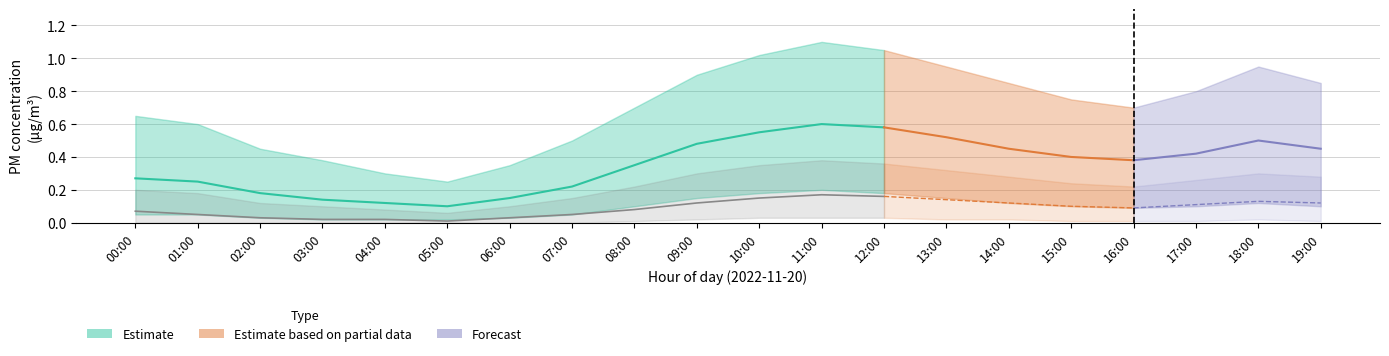

Reading left to right, list all the values displayed in this chart.

P1: 0.3	0.2	0.2	0.1	0.1	0.1	0.1	0.2	0.3	0.5	0.6	0.6	0.6	0.5	0.5	0.4	0.4	0.4	0.5	0.5
P1_upper: 0.7	0.6	0.5	0.4	0.3	0.2	0.3	0.5	0.7	0.9	1.0	1.1	1.1	0.9	0.8	0.8	0.7	0.8	0.9	0.8
P1_lower: 0.1	0.1	0.0	0.0	0.0	0.0	0.0	0.1	0.1	0.1	0.2	0.2	0.2	0.1	0.1	0.1	0.1	0.1	0.1	0.1
P2: 0.1	0.1	0.0	0.0	0.0	0.0	0.0	0.1	0.1	0.1	0.1	0.2	0.2	0.1	0.1	0.1	0.1	0.1	0.1	0.1
P2_upper: 0.2	0.2	0.1	0.1	0.1	0.1	0.1	0.1	0.2	0.3	0.3	0.4	0.4	0.3	0.3	0.2	0.2	0.3	0.3	0.3
P2_lower: 0.0	0.0	0.0	0.0	0.0	0.0	0.0	0.0	0.0	0.0	0.0	0.0	0.0	0.0	0.0	0.0	0.0	0.0	0.0	0.0